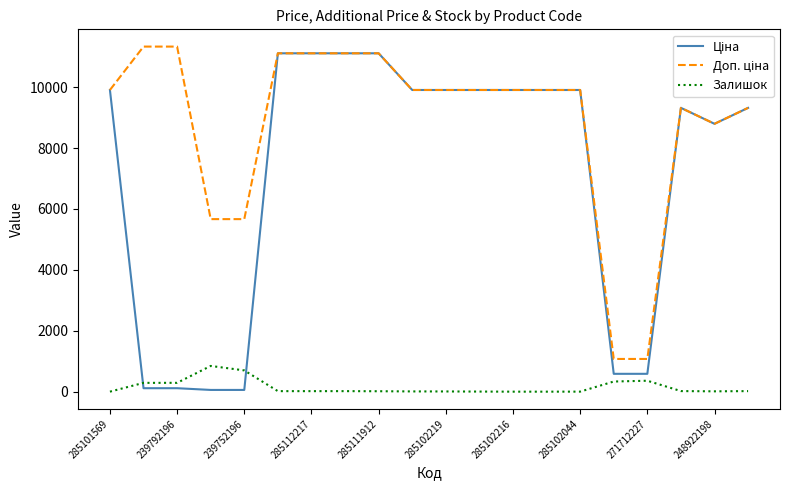

Reading right to left, what are all the values shown in this chart?

Ціна: 9321.4	8797.6	9321.4	586.0	586.0	9908.5	9908.5	9908.5	9908.5	9908.5	9908.5	11113.6	11113.6	11113.6	11113.6	56.7	56.7	113.3	113.3	9908.5
Доп. ціна: 9321.4	8797.6	9321.4	1074.5	1074.5	9908.5	9908.5	9908.5	9908.5	9908.5	9908.5	11113.6	11113.6	11113.6	11113.6	5667.0	5667.0	11334.0	11334.0	9908.5
Залишок: 18.0	11.0	19.0	359.0	333.0	1.0	0.0	0.0	3.0	7.0	8.0	14.0	17.0	17.0	17.0	698.0	845.0	290.0	289.0	0.0